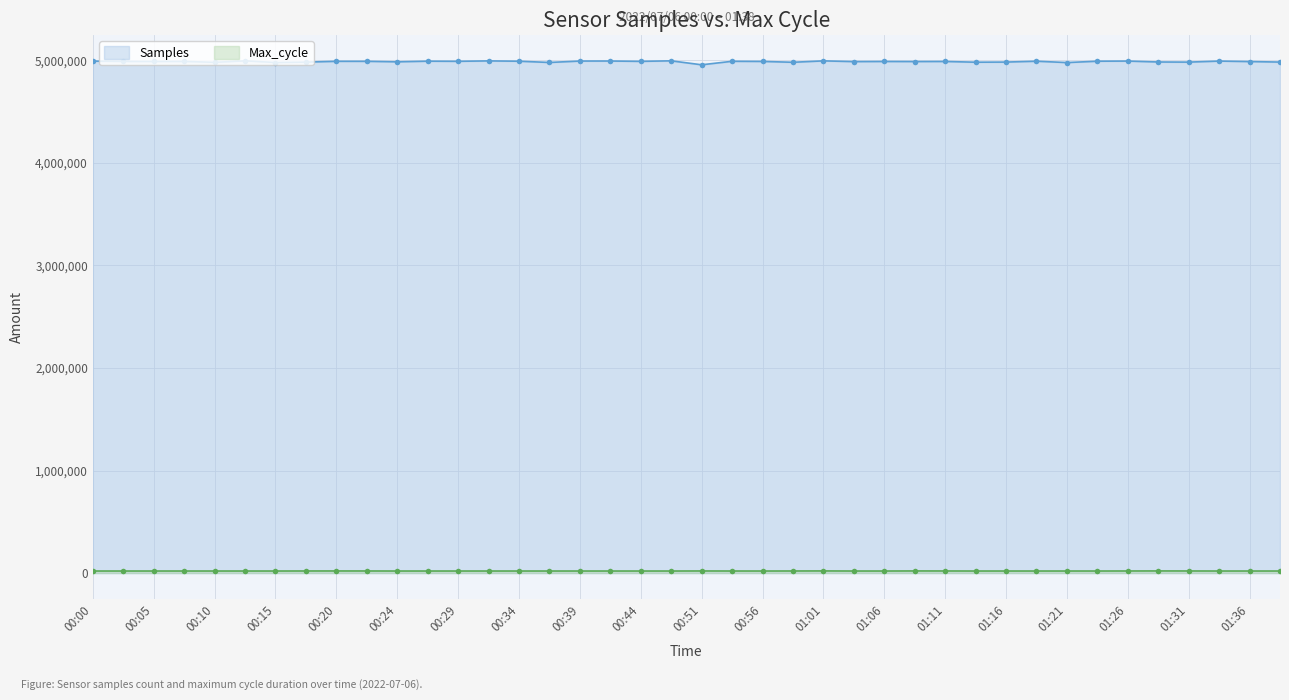

Where does the Max_cycle series first go above 20045?

00:07